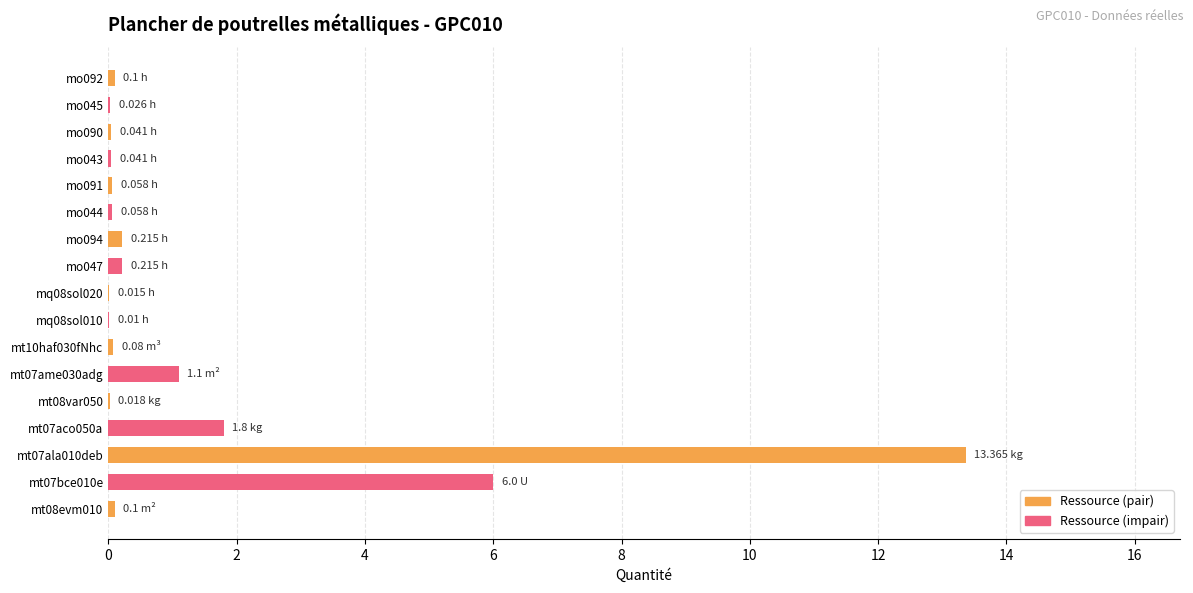

How many bars are there in total?

17